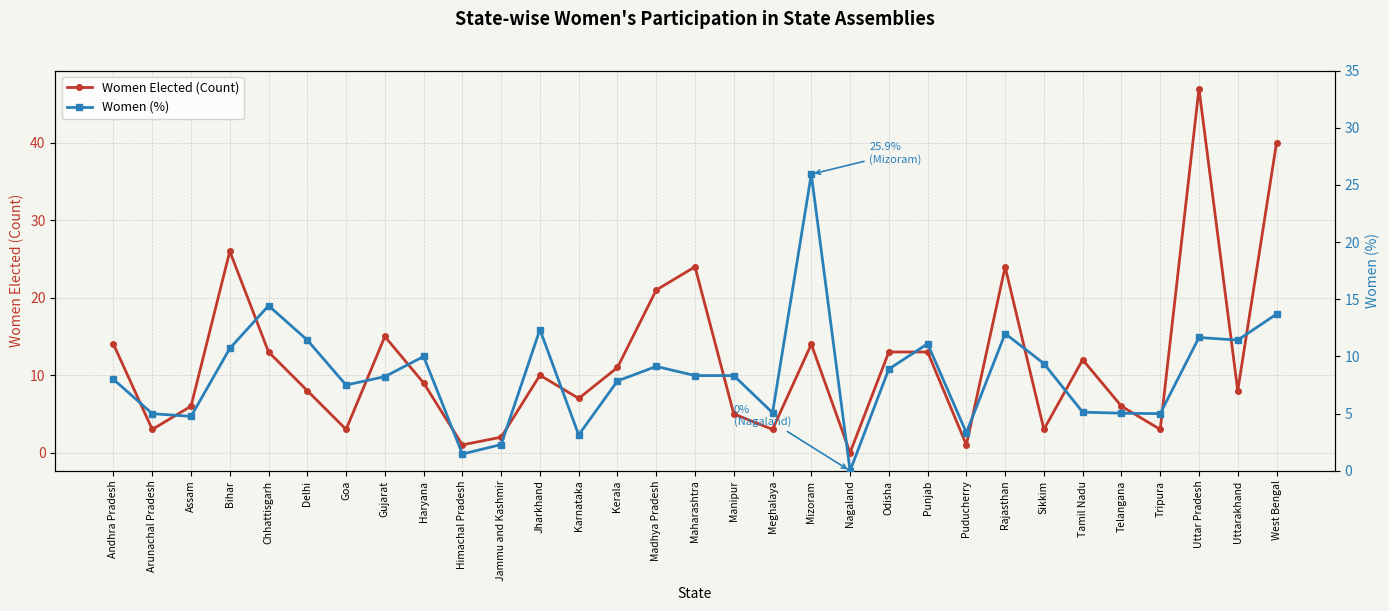

List the labels in order of Women (%) value, largest first.

Mizoram, Chhattisgarh, West Bengal, Jharkhand, Rajasthan, Uttar Pradesh, Delhi, Uttarakhand, Punjab, Bihar, Haryana, Sikkim, Madhya Pradesh, Odisha, Maharashtra, Manipur, Gujarat, Andhra Pradesh, Kerala, Goa, Tamil Nadu, Meghalaya, Telangana, Arunachal Pradesh, Tripura, Assam, Puducherry, Karnataka, Jammu and Kashmir, Himachal Pradesh, Nagaland